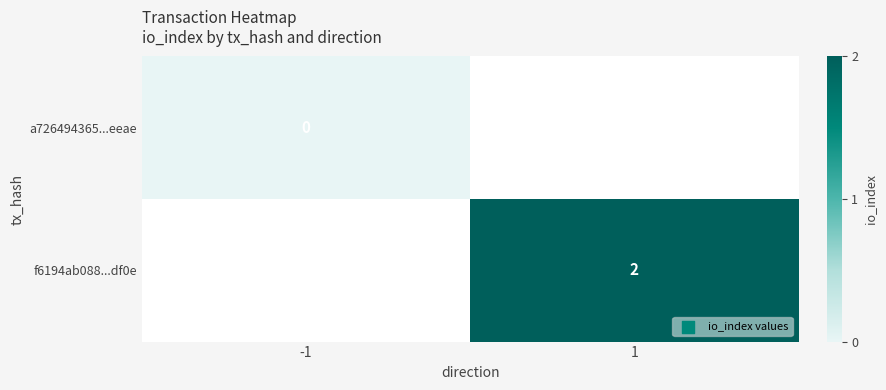

List the series in order of their overall mean, highest first.

a726494365...eeae, f6194ab088...df0e